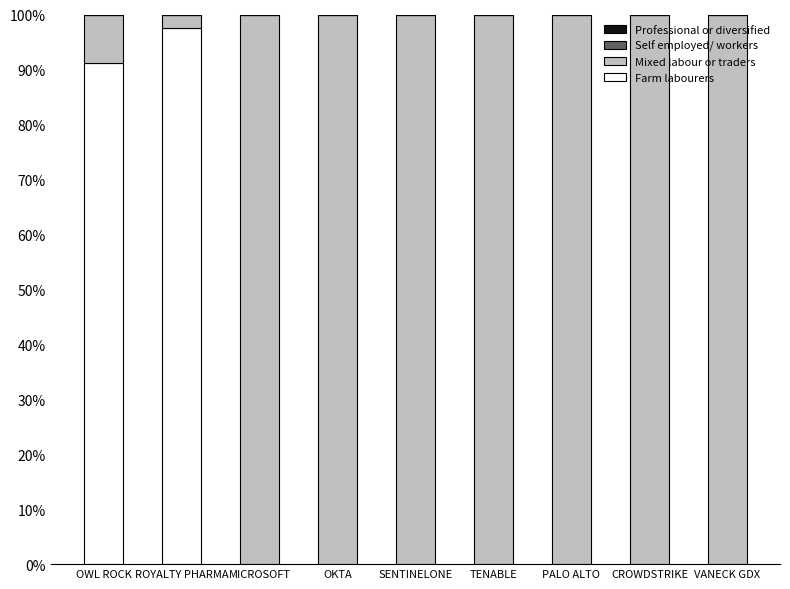

The Farm labourers series shows -41.5 at TENABLE. True or false?

False